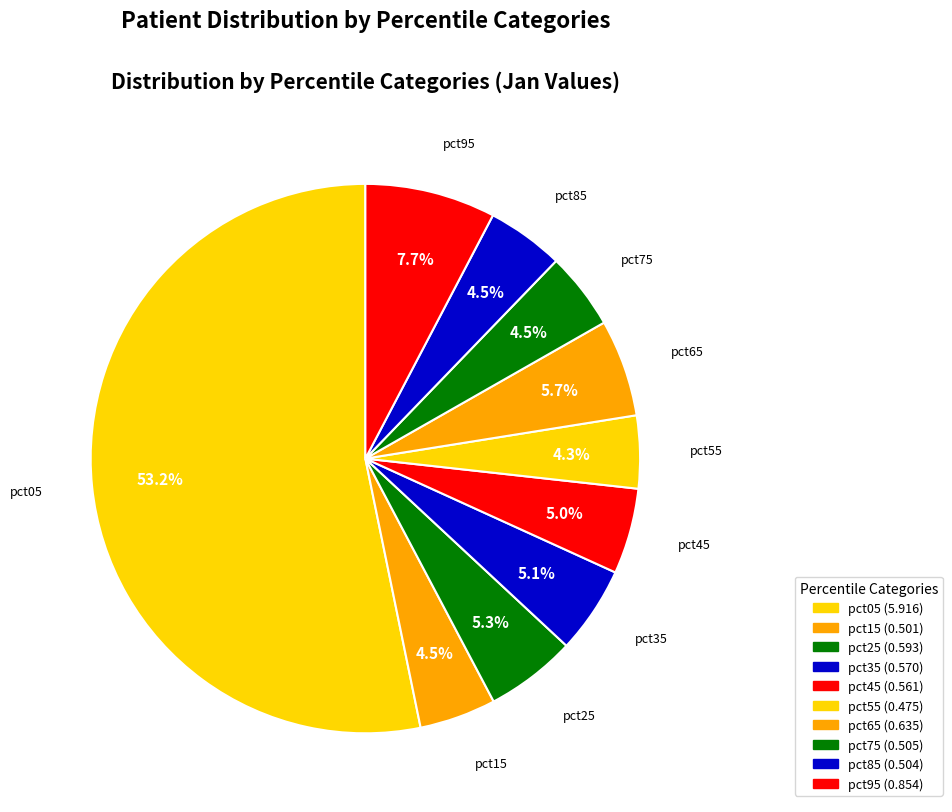

Between pct65 and pct95, which is larger?

pct95